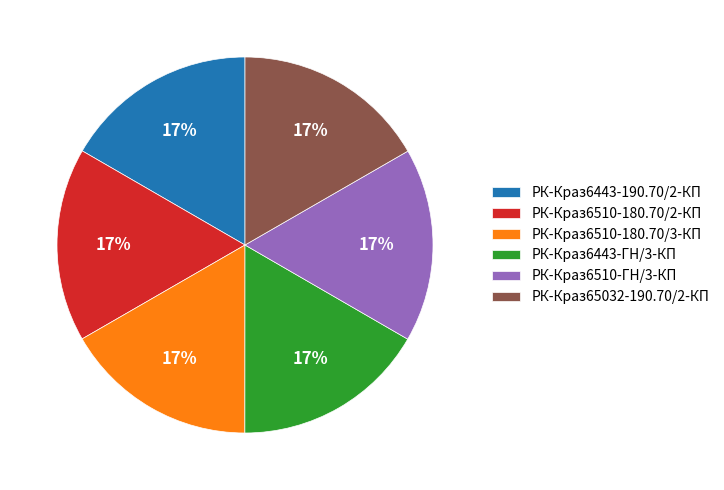

How many slices are in this pie chart?

6